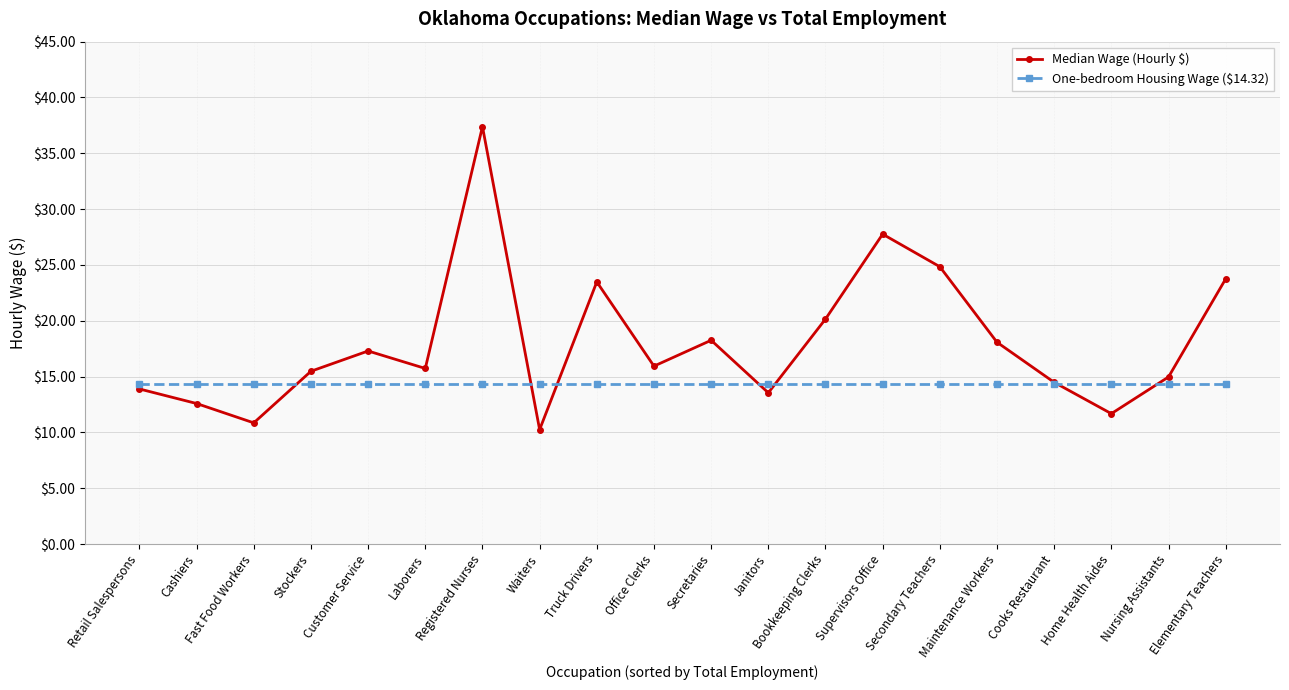

What is the label of the 14th point from the right?

Registered Nurses